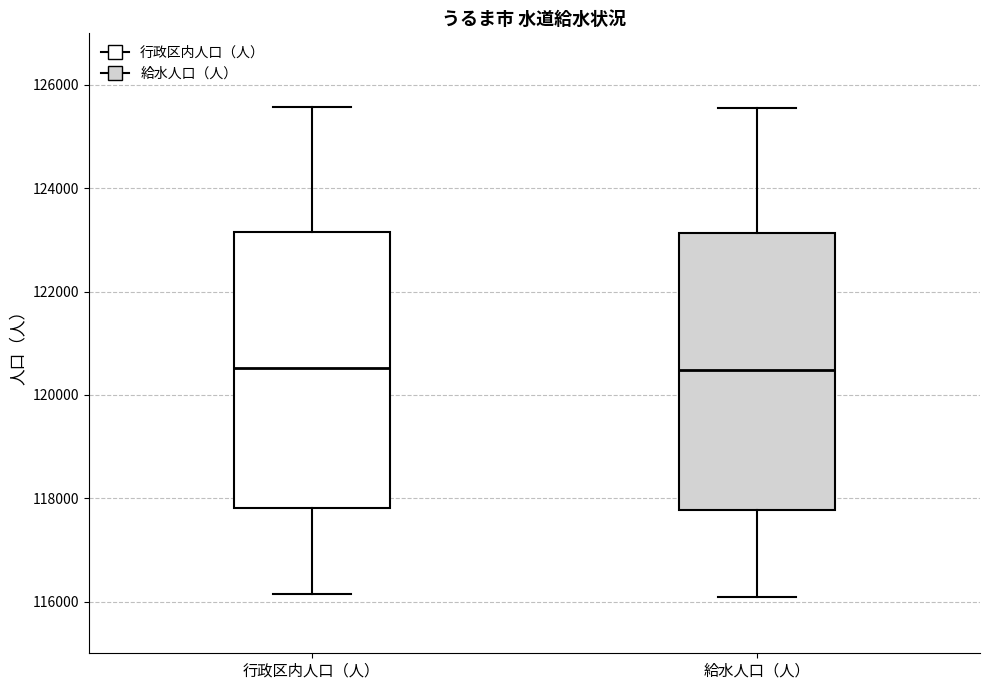

Reading left to right, transcribe this box plot: for each box, give where its median line is, the range the box spans, and where its two whiskers end, as read against the y-axis. The values are not printed on the chart, so give them approximately, as read against the axis.

行政区内人口（人）: median 120600, box 117800 to 123200, whiskers 116200 to 125600
給水人口（人）: median 120400, box 117800 to 123200, whiskers 116000 to 125600